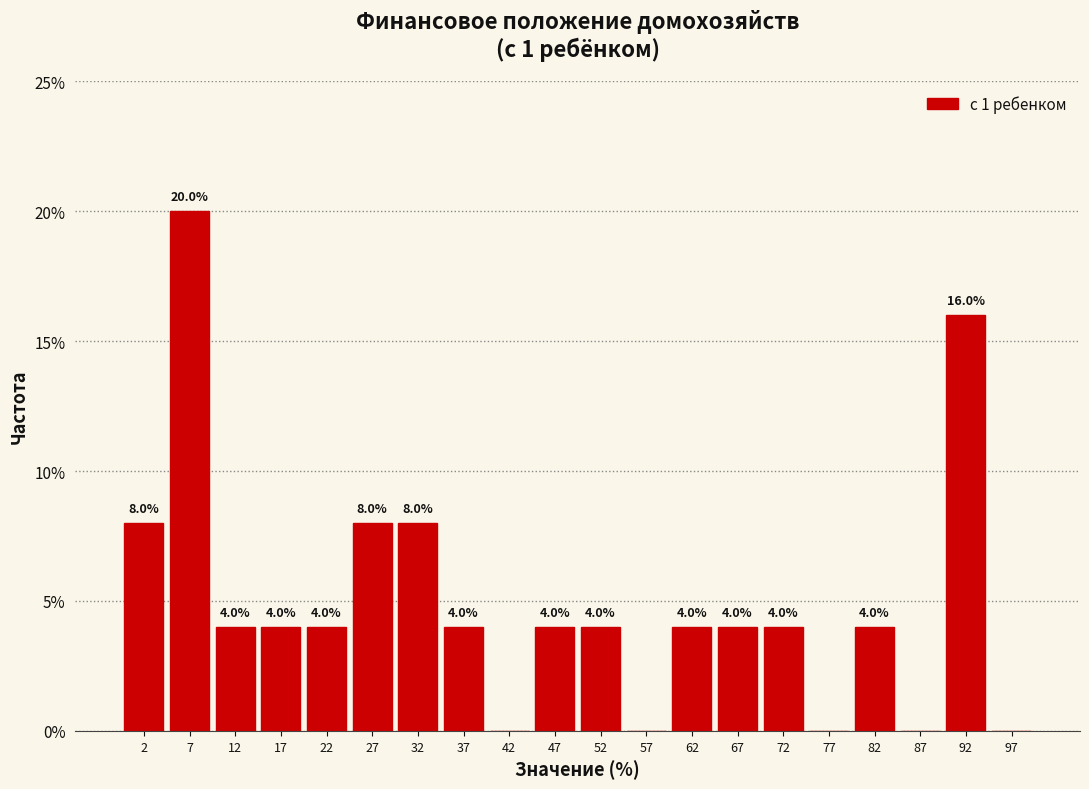

Which range on the x-axis has the tallest bar?

5 to 10